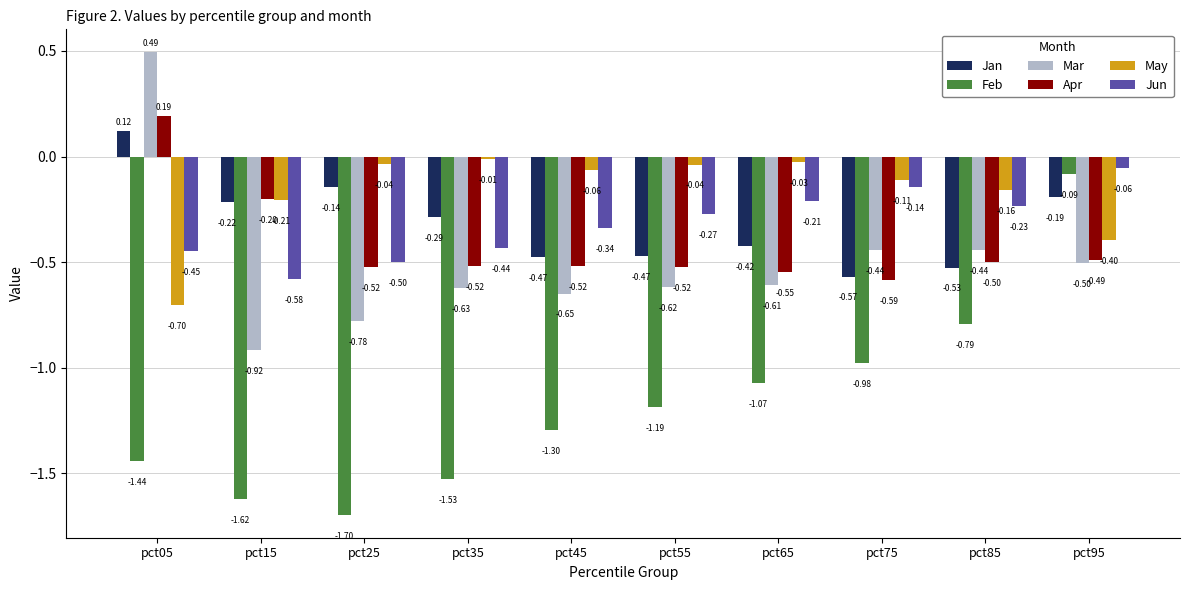

What is the sum of the Apr values at pct15 and pct45?

-0.7